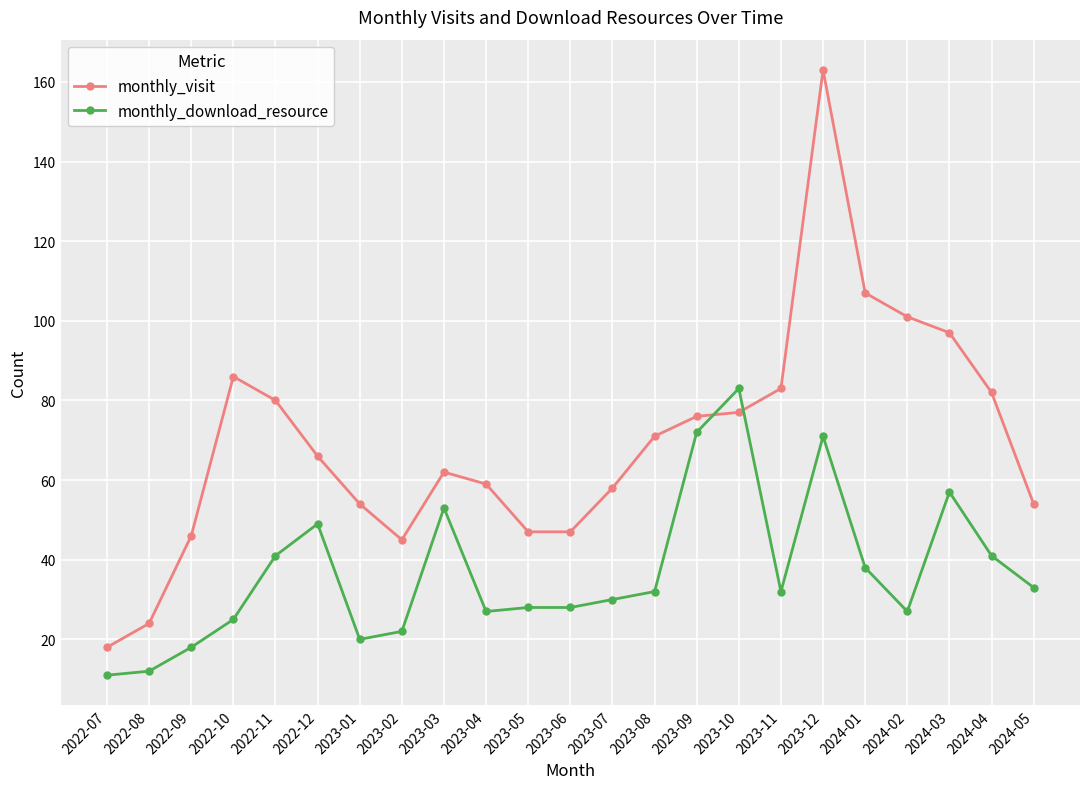

Where is the first local maximum for monthly_visit?

2022-10